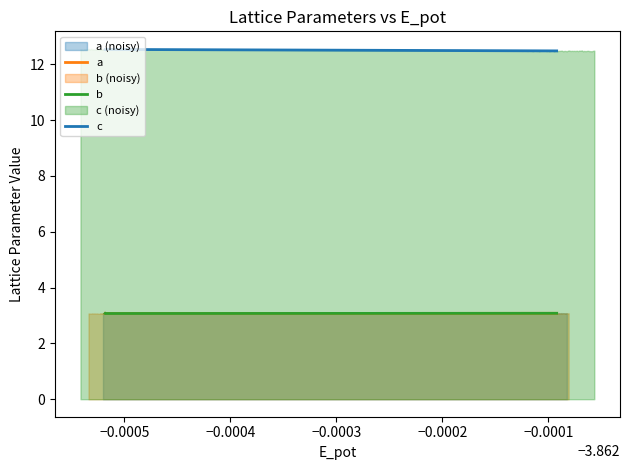

Read the a value at −0.0006.

3.1